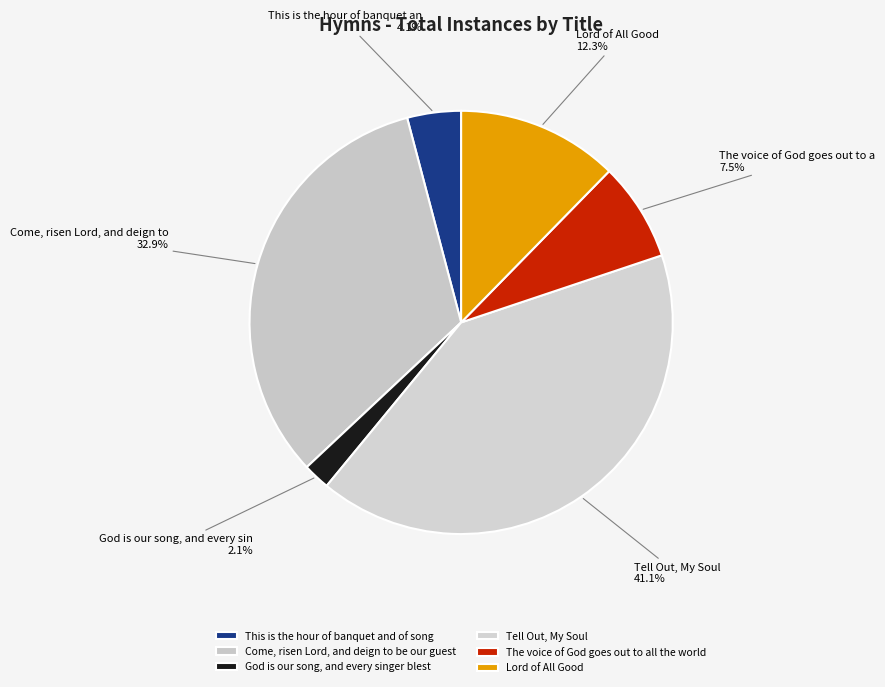

How much of the chart is everything except Tell Out, My Soul?

58.9%